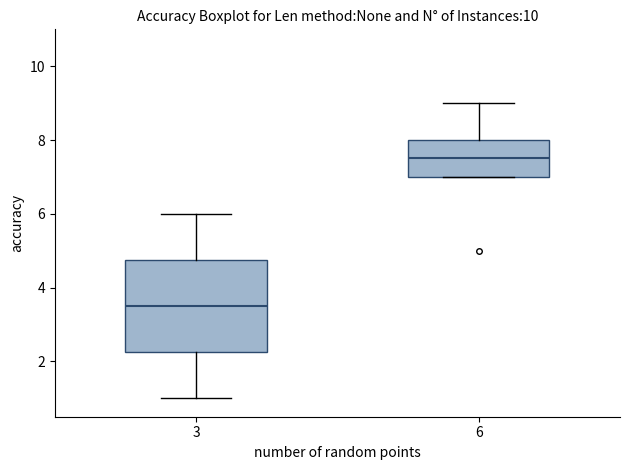

Reading left to right, transcribe this box plot: for each box, give where its median line is, the range the box spans, and where its two whiskers end, as read against the y-axis. The values are not printed on the chart, so give them approximately, as read against the axis.

3: median 3.6, box 2.2 to 4.8, whiskers 1.0 to 6.0
6: median 7.6, box 7.0 to 8.0, whiskers 7.0 to 9.0